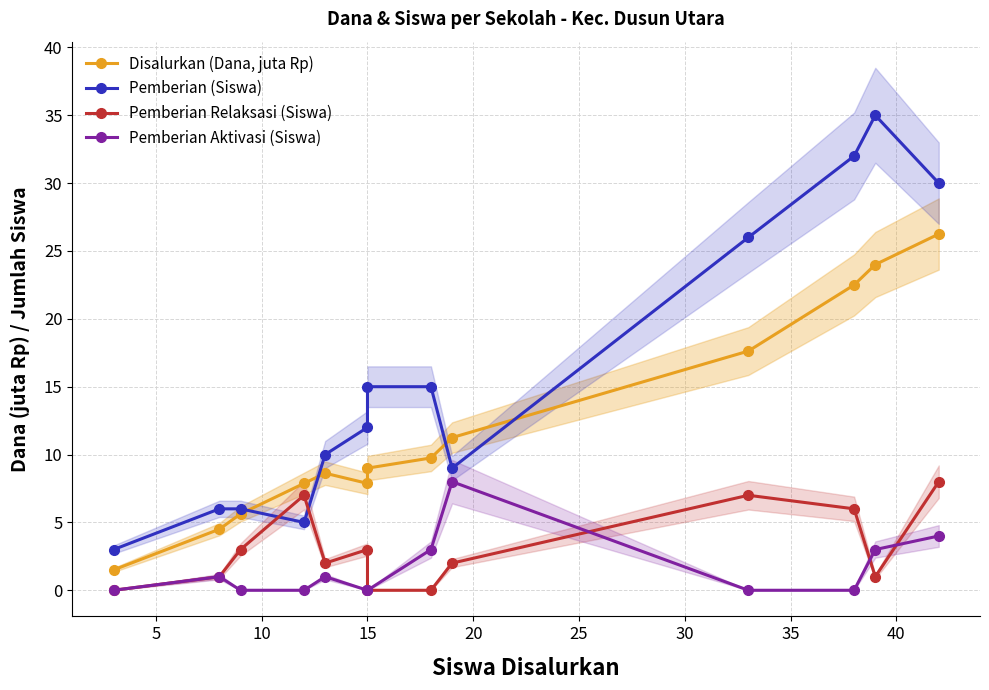

Reading left to right, transcribe all the data shown in this chart.

Disalurkan (Dana, juta Rp): 1.5	4.5	5.6	7.9	8.6	7.9	9.0	9.8	11.2	17.6	22.5	24.0	26.2
Pemberian (Siswa): 3.0	6.0	6.0	5.0	10.0	12.0	15.0	15.0	9.0	26.0	32.0	35.0	30.0
Pemberian Relaksasi (Siswa): 0.0	1.0	3.0	7.0	2.0	3.0	0.0	0.0	2.0	7.0	6.0	1.0	8.0
Pemberian Aktivasi (Siswa): 0.0	1.0	0.0	0.0	1.0	0.0	0.0	3.0	8.0	0.0	0.0	3.0	4.0